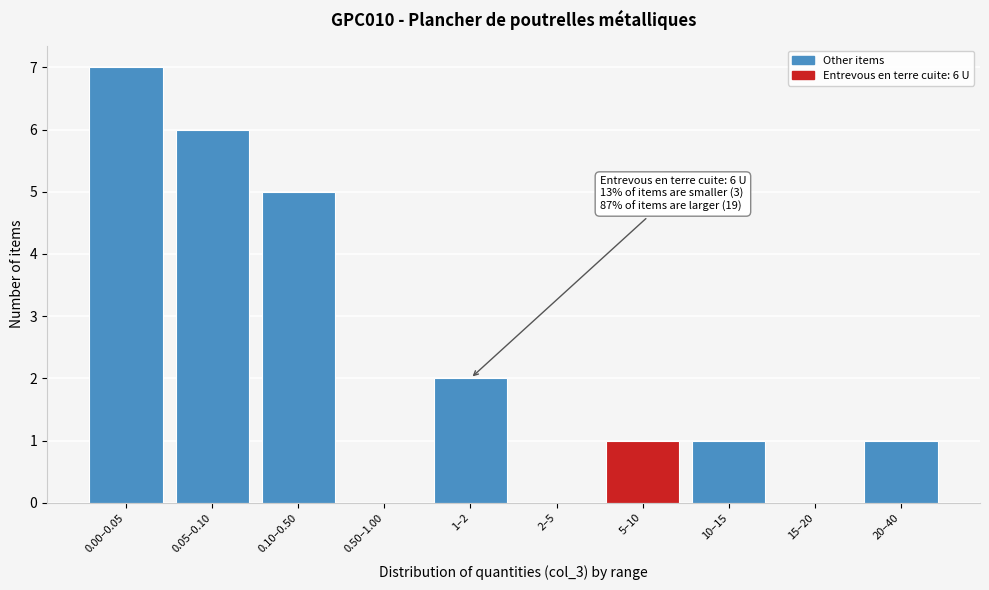

Reading right to left, transcribe all the data shown in this chart.

20–40=1	15–20=0	10–15=1	5–10=1	2–5=0	1–2=2	0.50–1.00=0	0.10–0.50=5	0.05–0.10=6	0.00–0.05=7